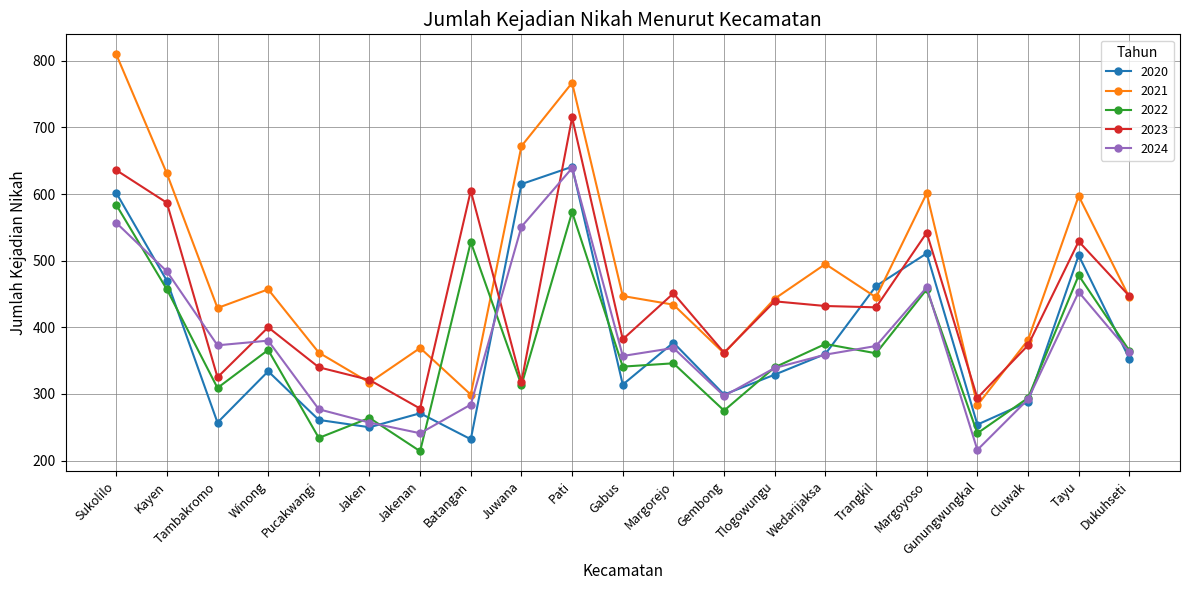

How many lines are shown in the chart?

5